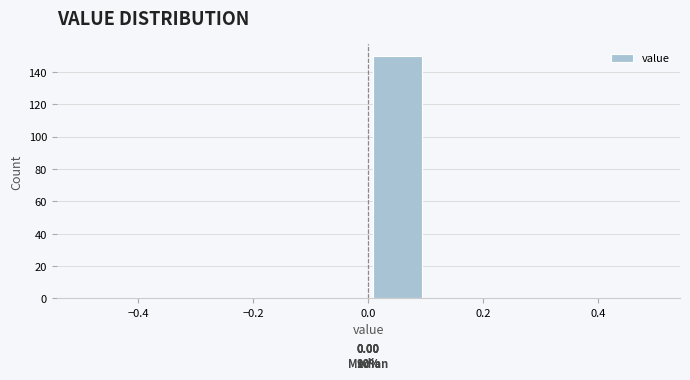

Over which range of the x-axis is the bar tallest?

0.0 to 0.1